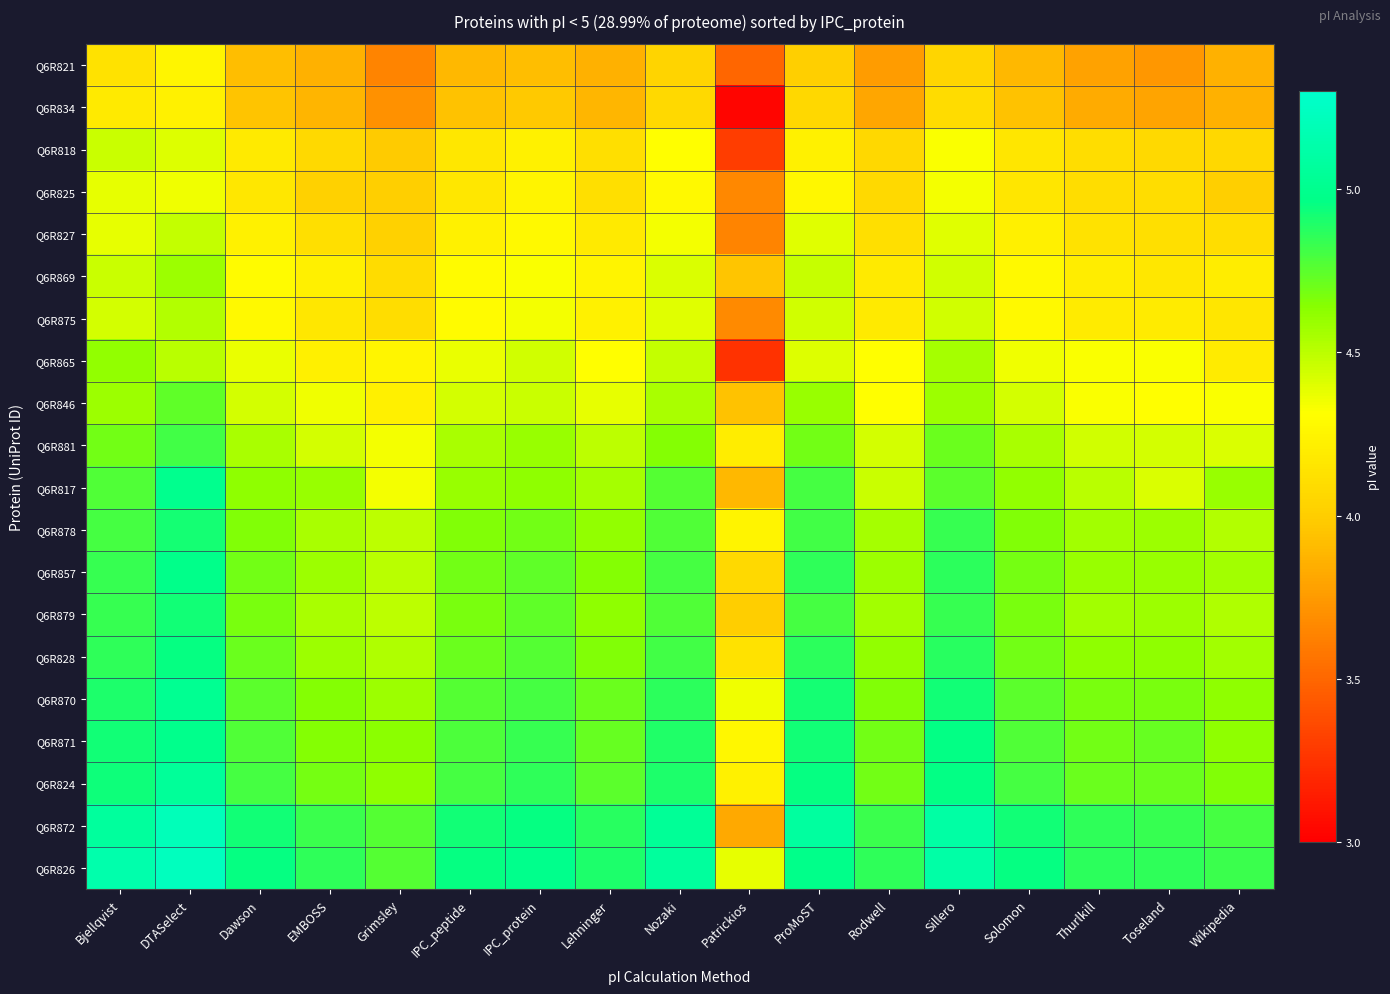

Rank the series by their maximum value, from lowest to highest.

Q6R834, Q6R821, Q6R825, Q6R818, Q6R827, Q6R875, Q6R869, Q6R865, Q6R846, Q6R881, Q6R878, Q6R879, Q6R828, Q6R857, Q6R871, Q6R817, Q6R870, Q6R824, Q6R872, Q6R826